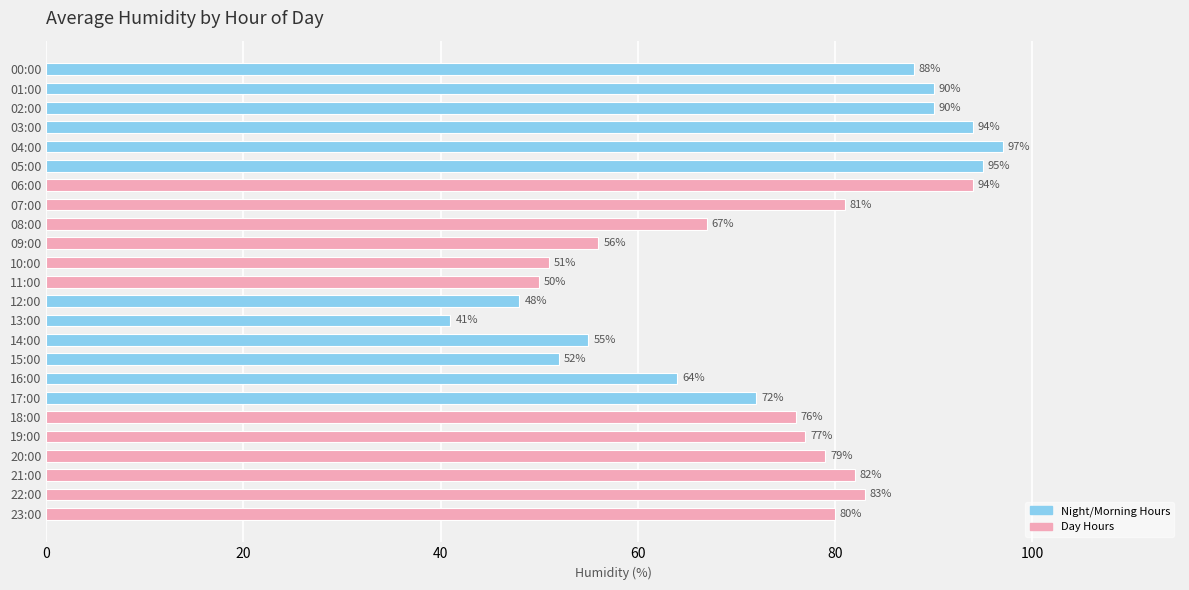

Is it true that the value at 19:00 is 77?

True